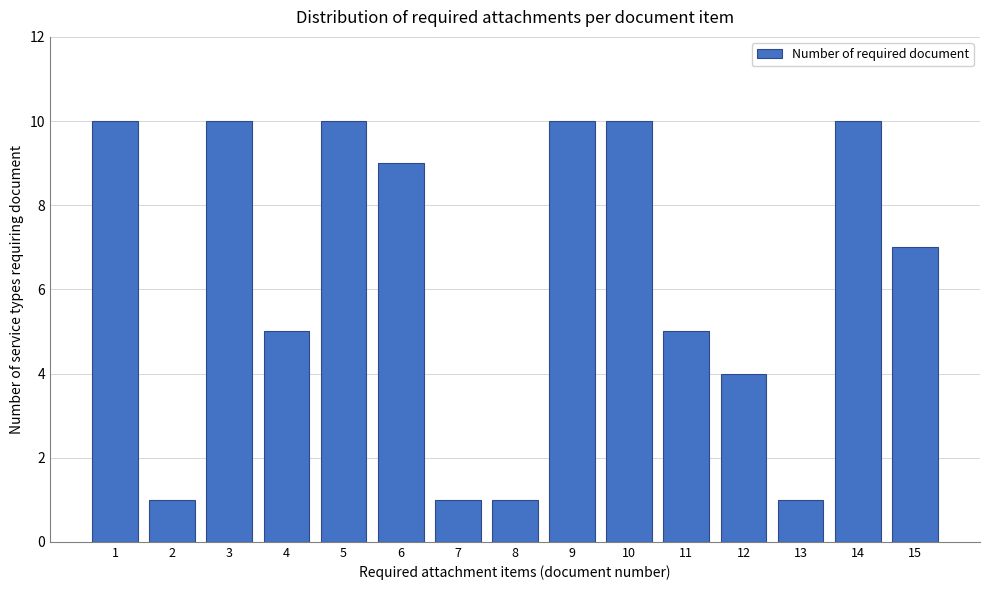

Reading left to right, what are all the values shown in this chart?

10	1	10	5	10	9	1	1	10	10	5	4	1	10	7